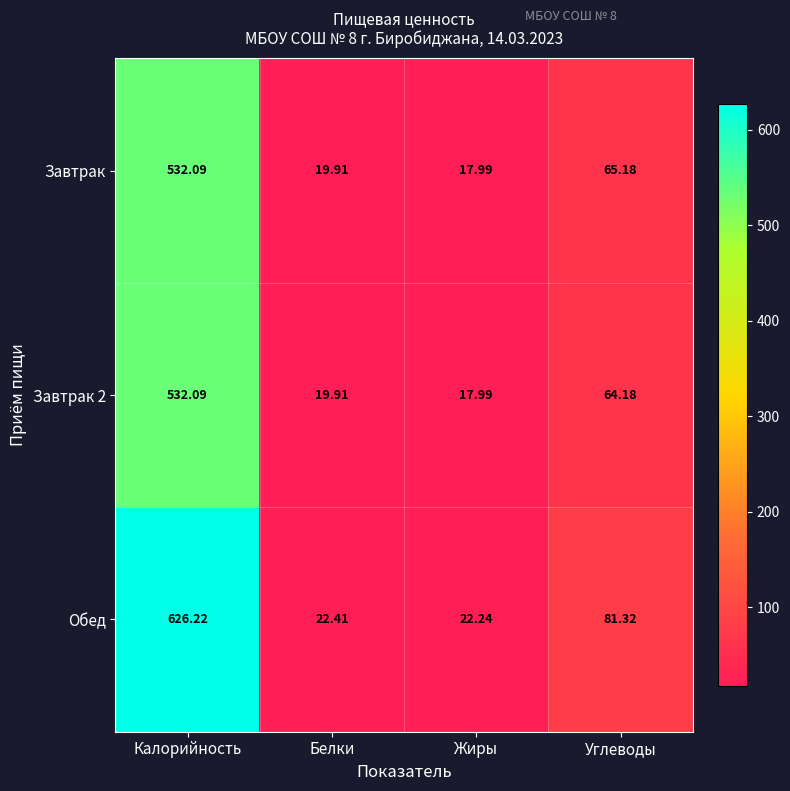

Between Калорийность and Жиры, which series saw the biggest shift?

Обед